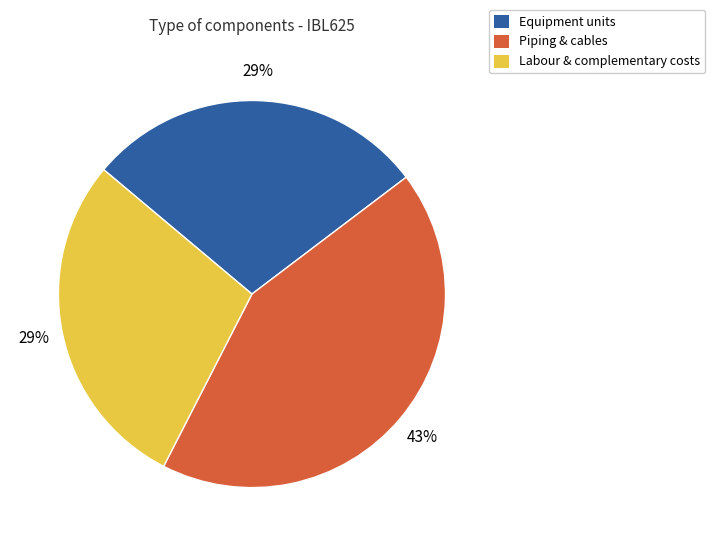

To the nearest percent, what is the average slice percentage?

33%